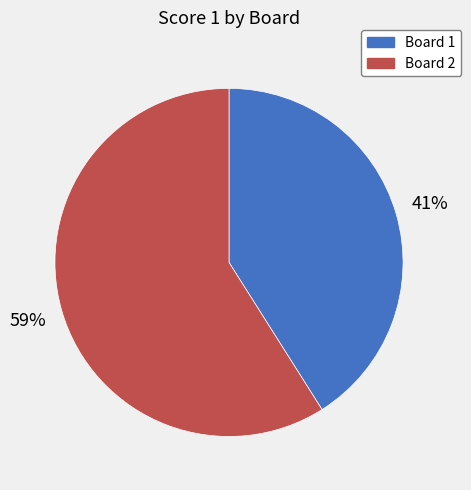

Is there any slice that represents more than half of the pie?

Yes